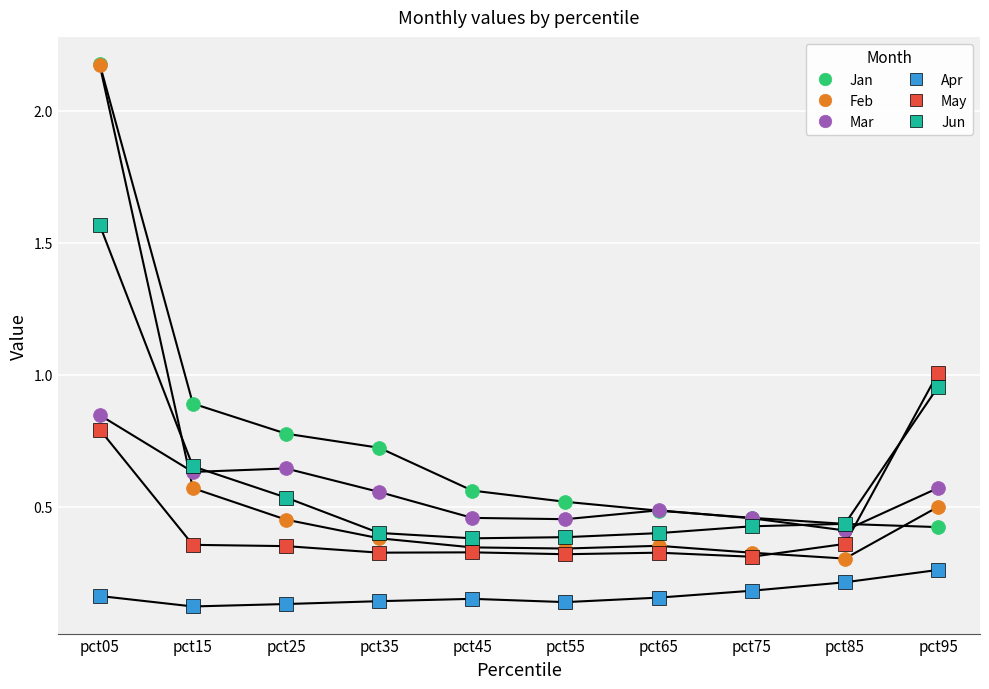

What are all the series names shown in the legend?

Jan, Feb, Mar, Apr, May, Jun